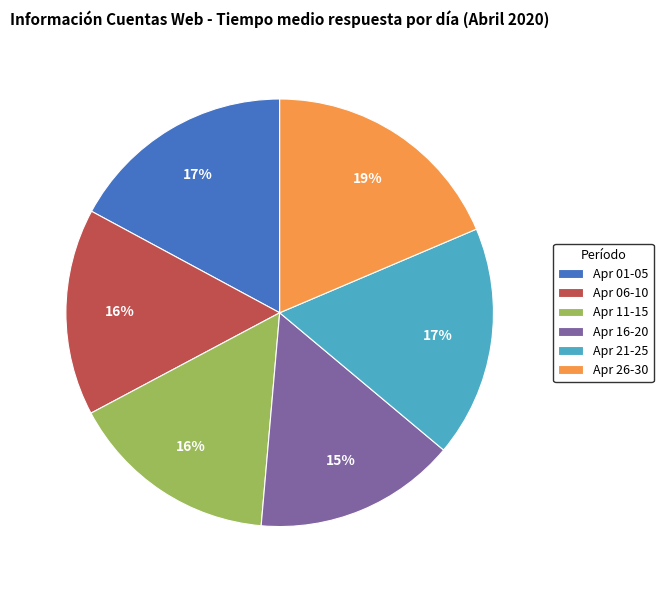

True or false: Apr 01-05 accounts for 8% of the total.

False